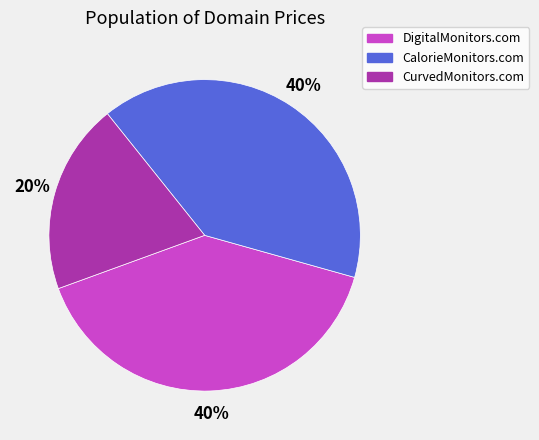

True or false: CurvedMonitors.com accounts for 20% of the total.

True